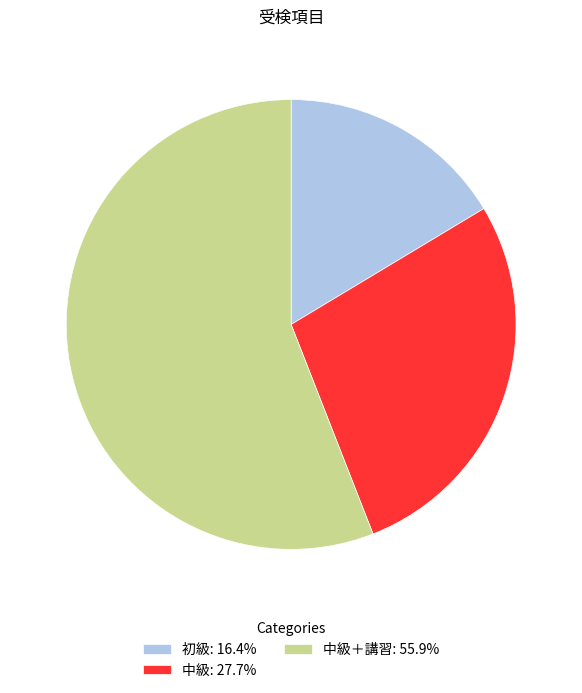

Approximately how many times larger is the value at 初級: 16.4% compared to 中級: 27.7%?

0.6